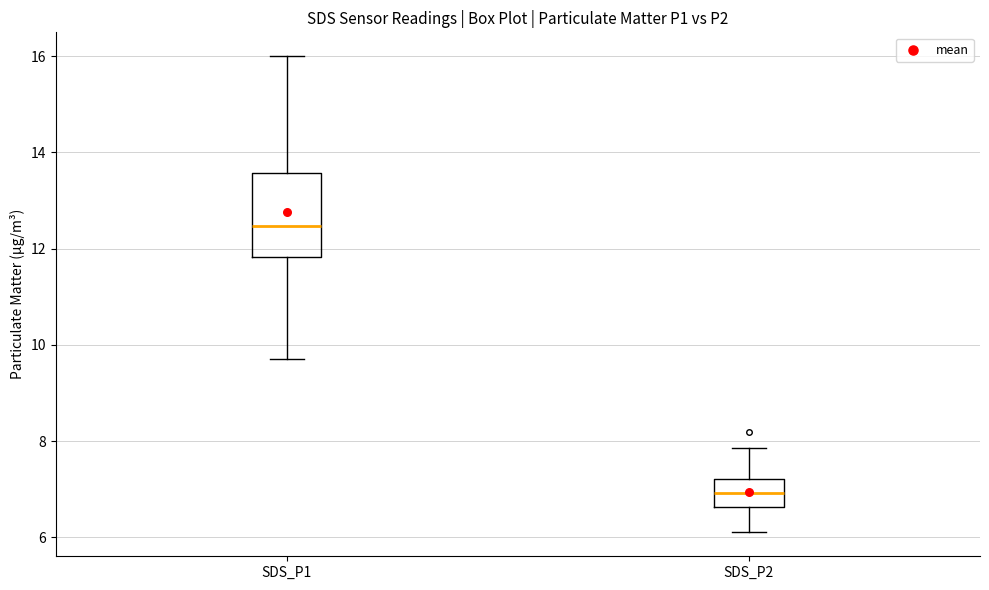

Comparing the boxes themselves (not the whiskers), which one is the tallest?

SDS_P1